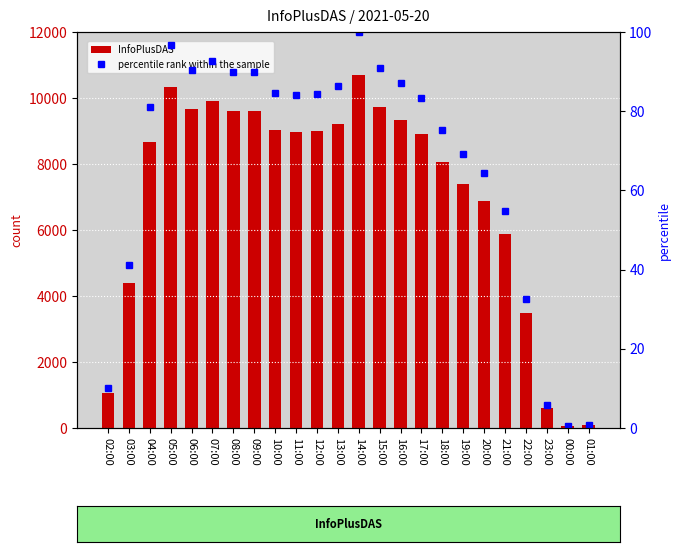

What is the approximate value of percentile rank within the sample at 18:00?

75.4